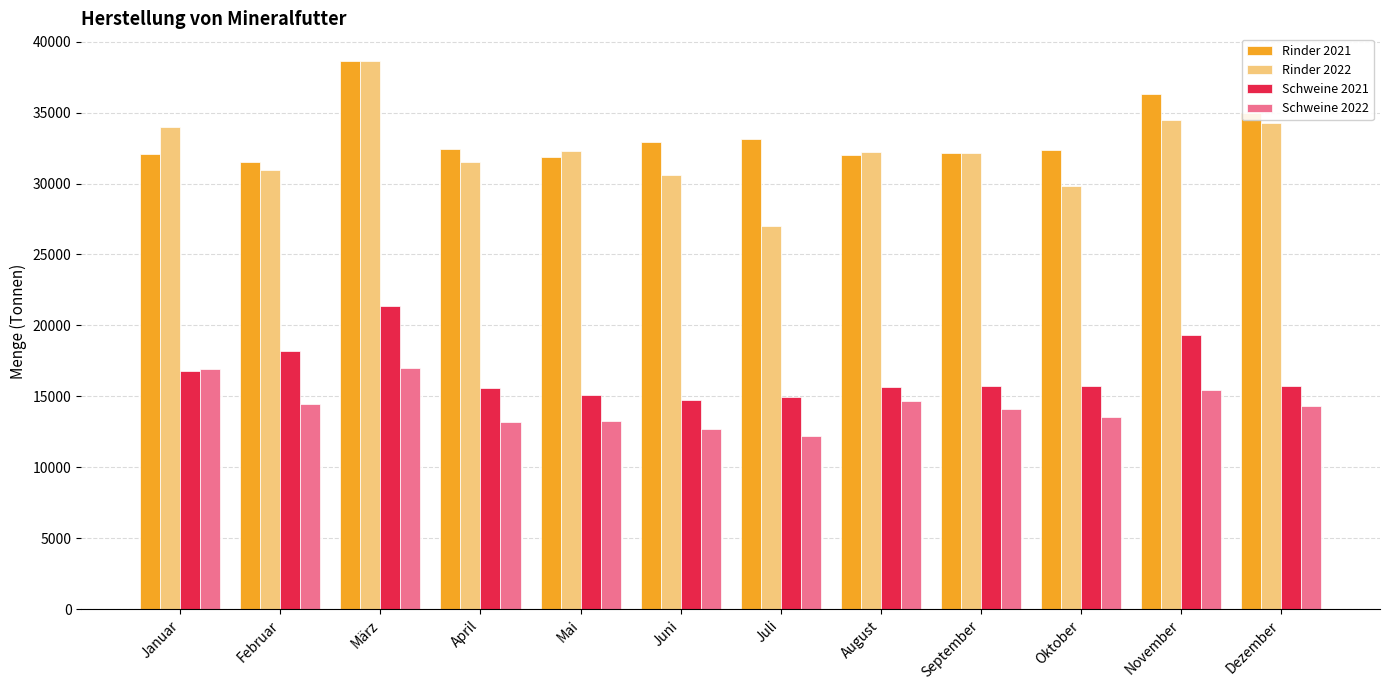

Count the number of categories in the chart.

12